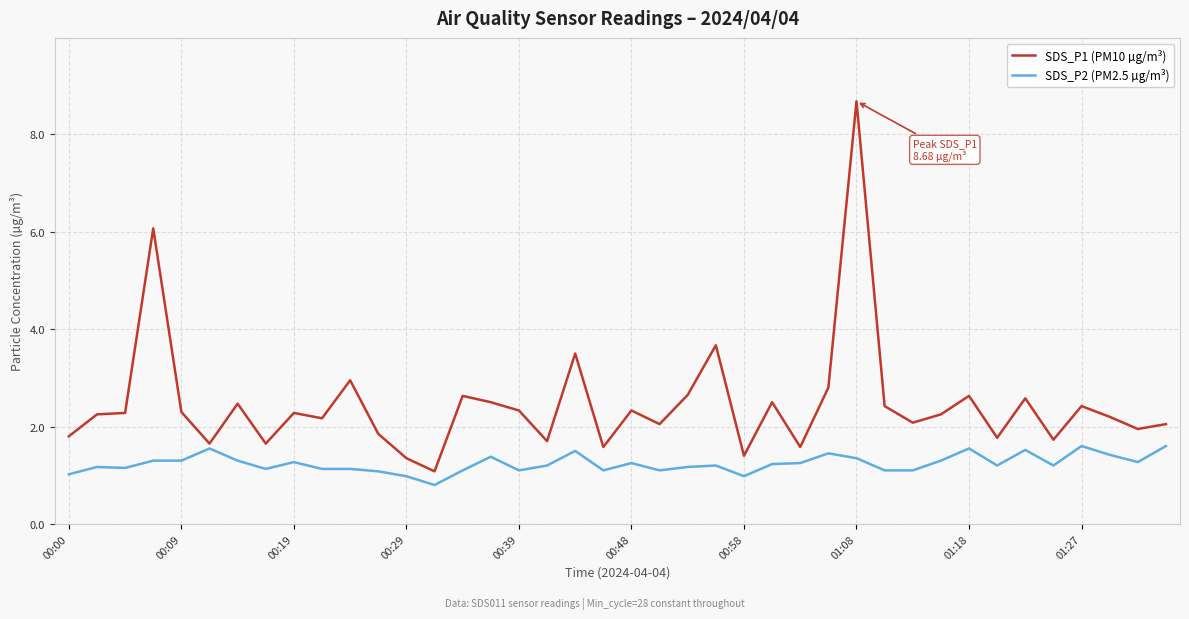

What is the highest value of the SDS_P1 (PM10 µg/m³) series?

8.7